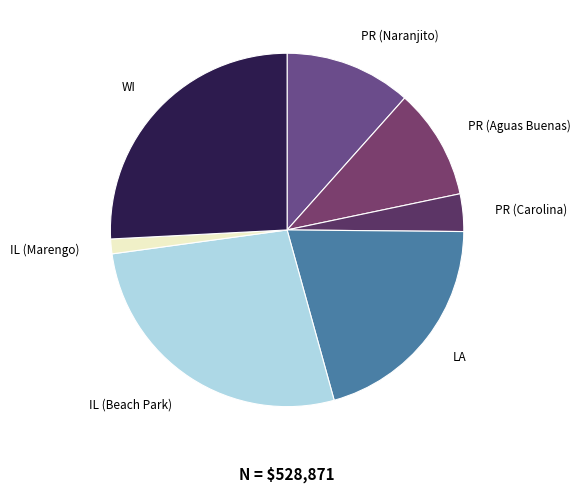

Which slice is the largest?

IL (Beach Park)